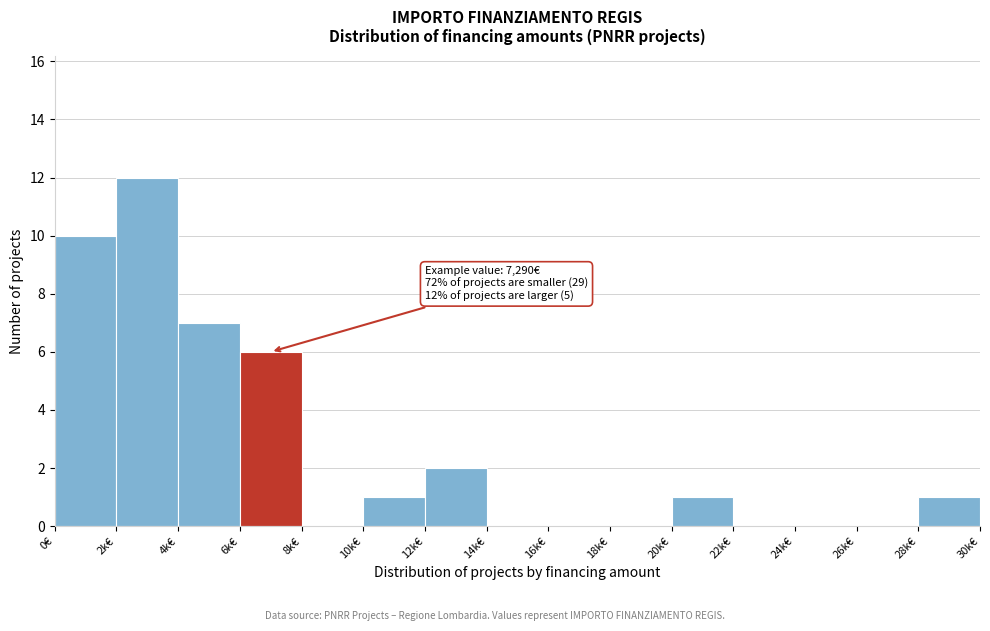

Reading right to left, transcribe all the data shown in this chart.

28k€=1	26k€=0	24k€=0	22k€=0	20k€=1	18k€=0	16k€=0	14k€=0	12k€=2	10k€=1	8k€=0	6k€=6	4k€=7	2k€=12	0€=10